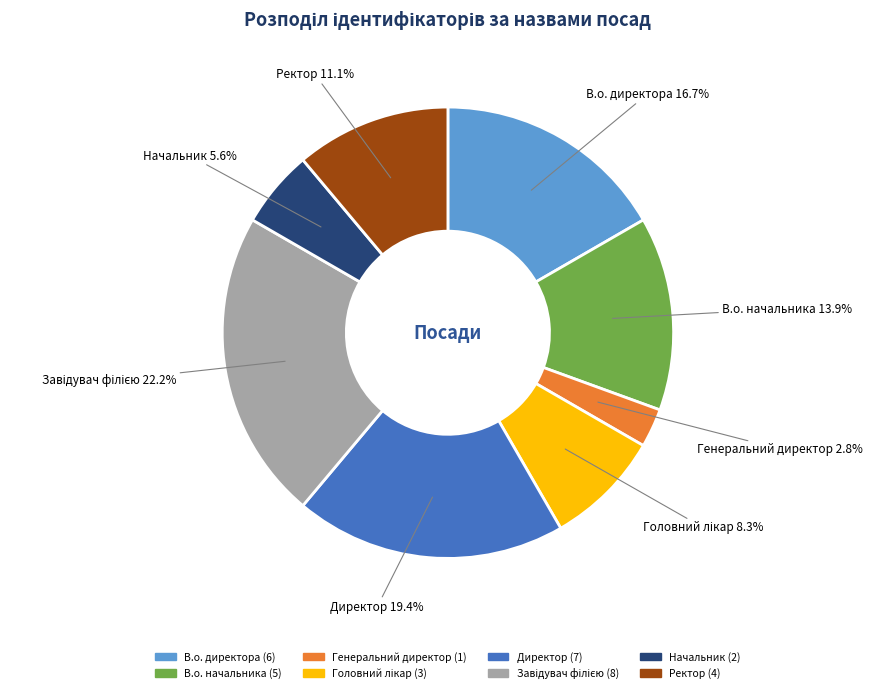

Does any single category account for the majority?

No